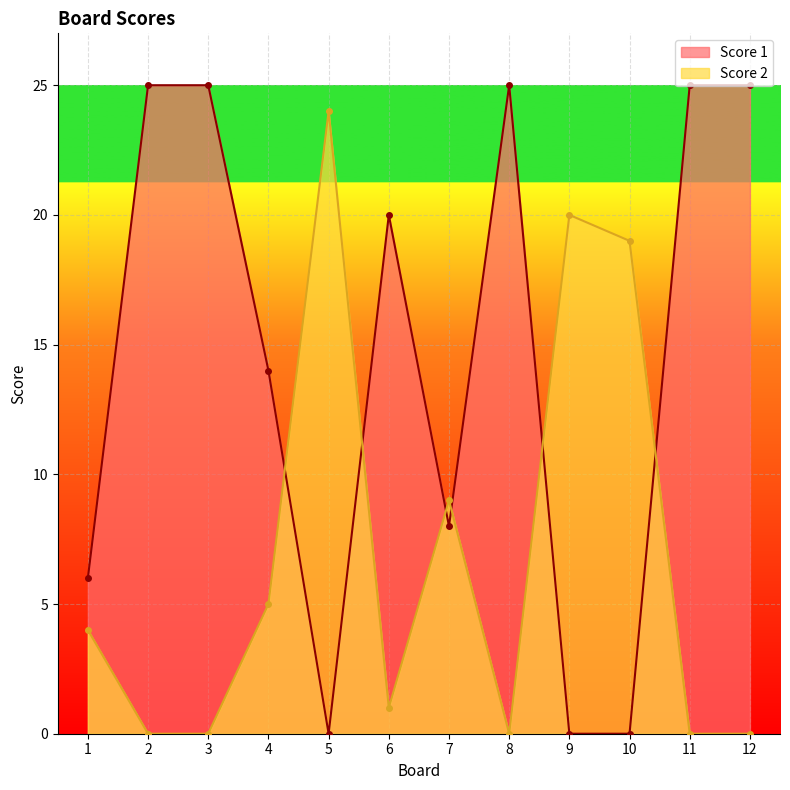

The value of Score 2 at 6 is 1. True or false?

True